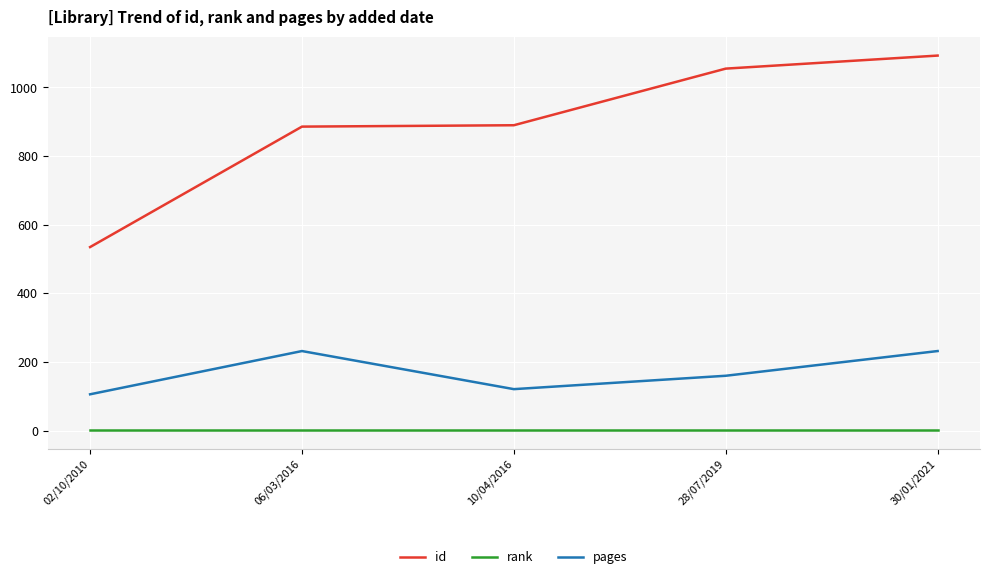

What is the sum of all pages values?

851